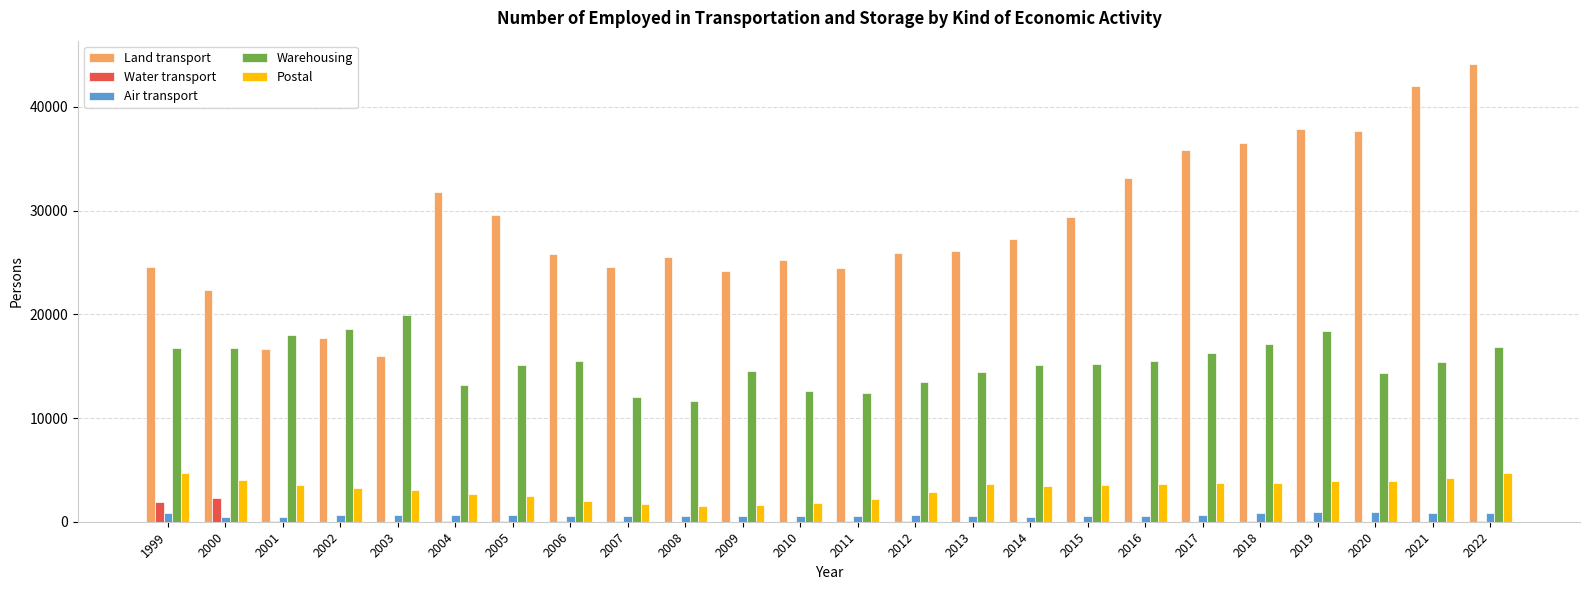

The Postal series shows 1786 at 2010. True or false?

True